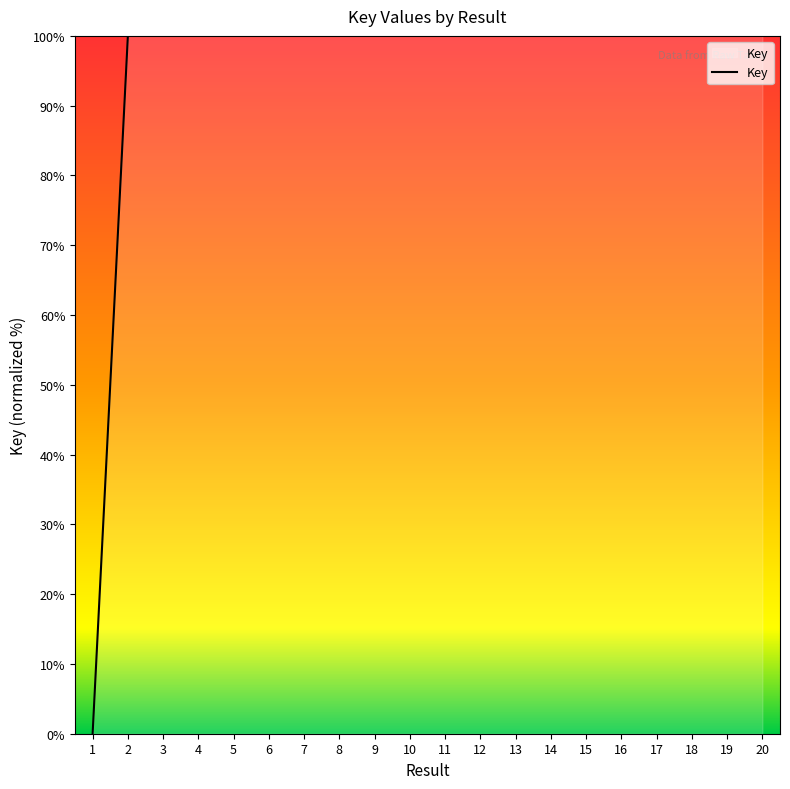

Reading left to right, what are all the values shown in this chart?

0.0	100.0	100.0	100.0	100.0	100.0	100.0	100.0	100.0	100.0	100.0	100.0	100.0	100.0	100.0	100.0	100.0	100.0	100.0	100.0